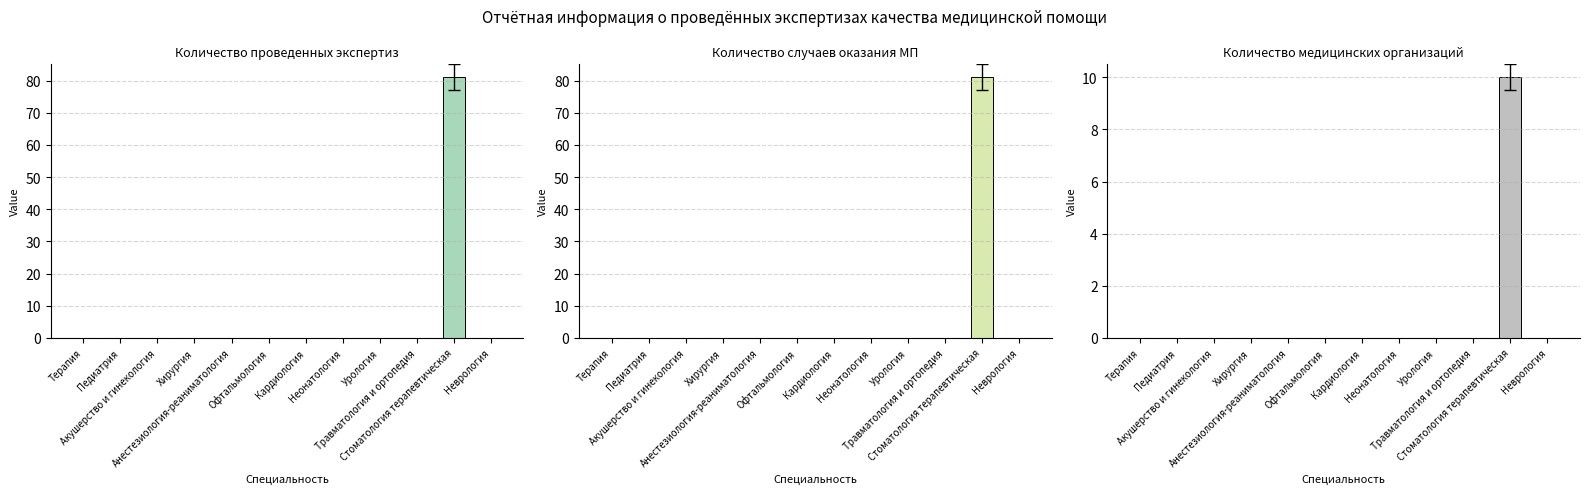

How many bars are there in each group?

3